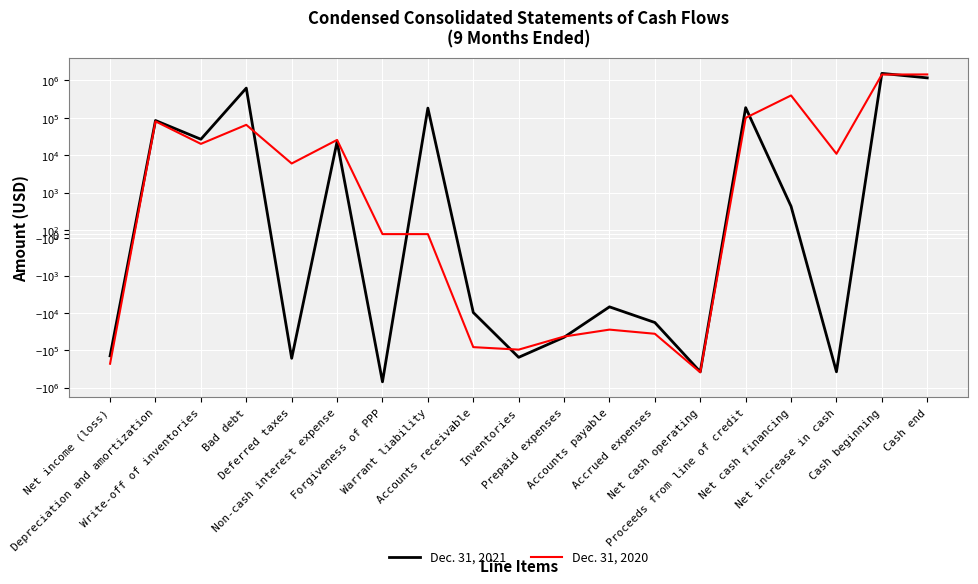

How many interior local valleys does the Dec. 31, 2021 series have?

6